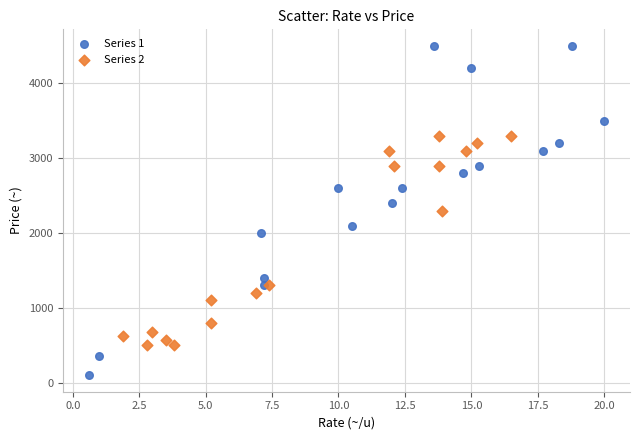

What are all the series names shown in the legend?

Series 1, Series 2